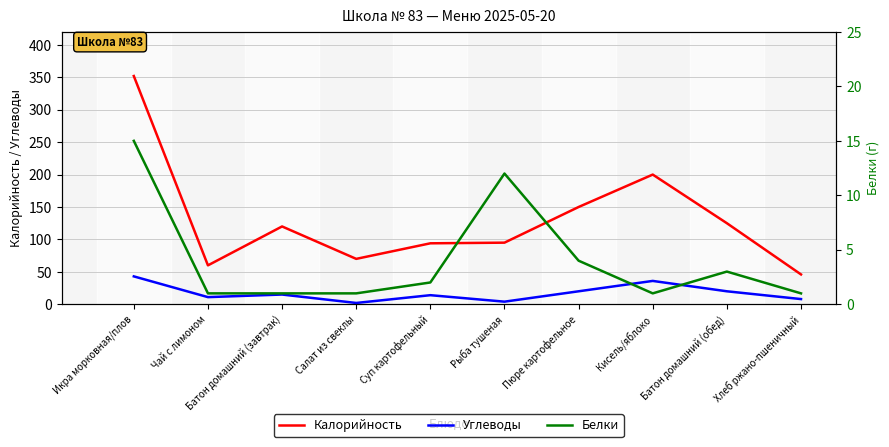

List the series in order of their peak value, highest first.

Калорийность, Углеводы, Белки